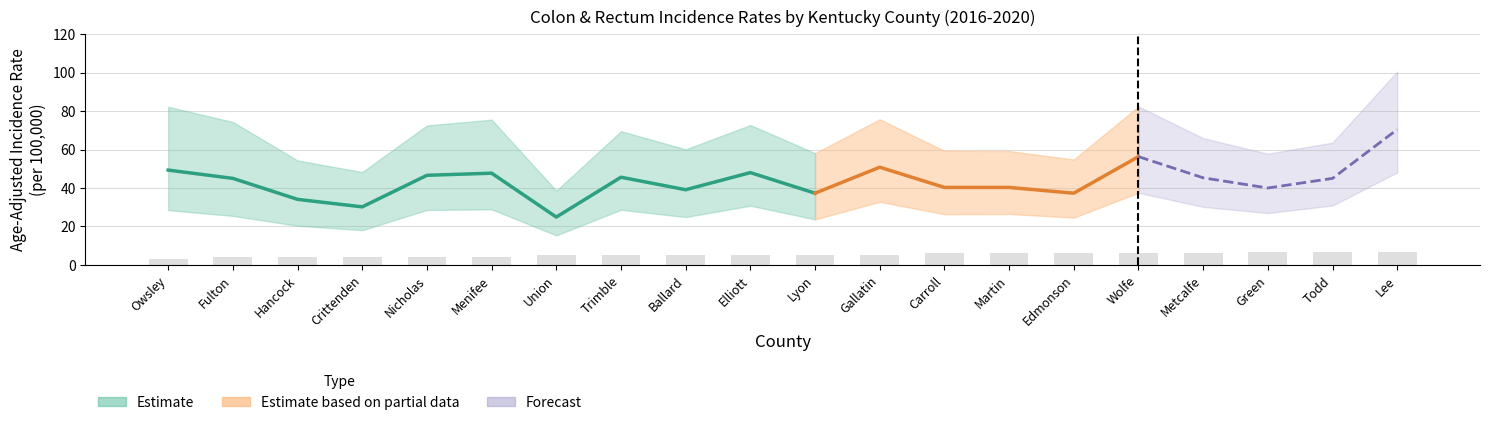

What value does the Upper CI series have at Hancock?

54.3